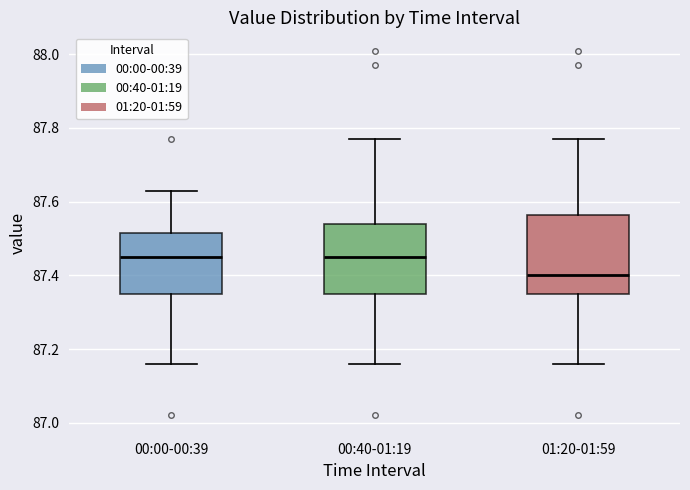

Reading left to right, read every box against the y-axis: the position of its median line, the range the box covers, and the ends of its whiskers. The values are not printed on the chart, so give them approximately, as read against the axis.

00:00-00:39: median 87.46, box 87.36 to 87.52, whiskers 87.16 to 87.64
00:40-01:19: median 87.46, box 87.36 to 87.54, whiskers 87.16 to 87.78
01:20-01:59: median 87.40, box 87.36 to 87.56, whiskers 87.16 to 87.78